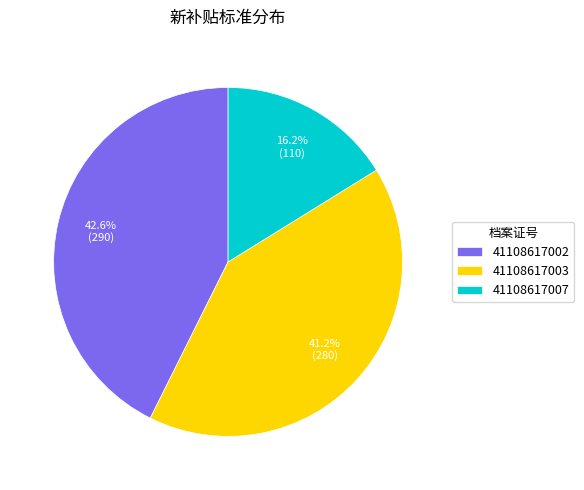

The 41108617003 slice represents 41% of the pie. True or false?

True